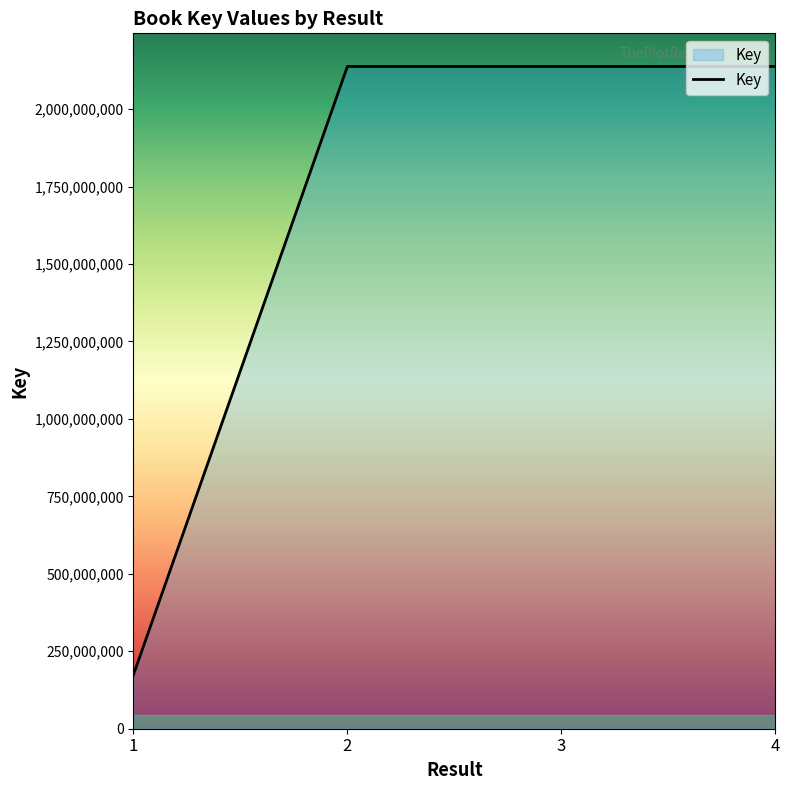

Which has a higher value, 3 or 1?

3